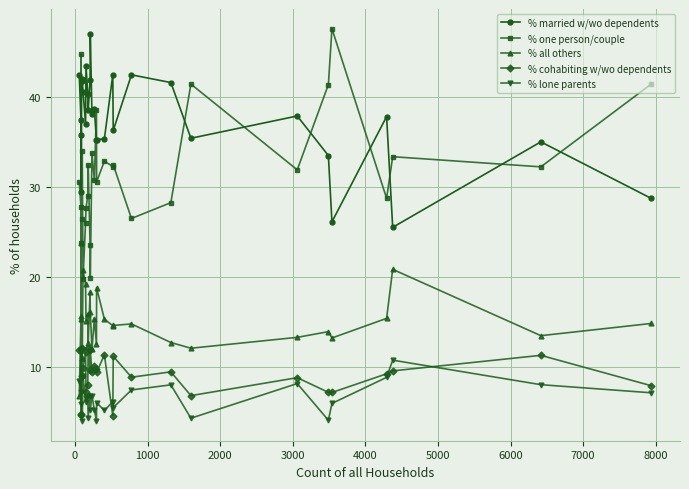

What are all the series names shown in the legend?

% married w/wo dependents, % one person/couple, % all others, % cohabiting w/wo dependents, % lone parents